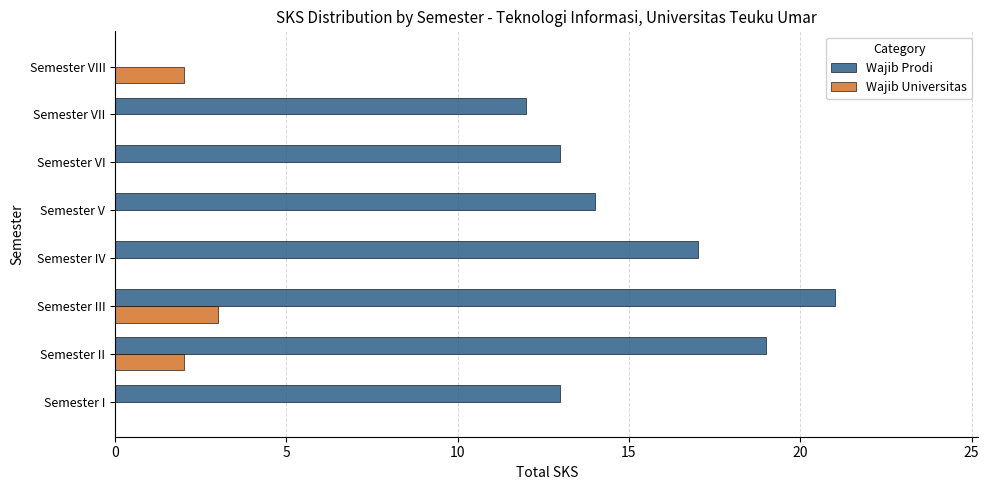

What is the sum of all Wajib Universitas values?

7